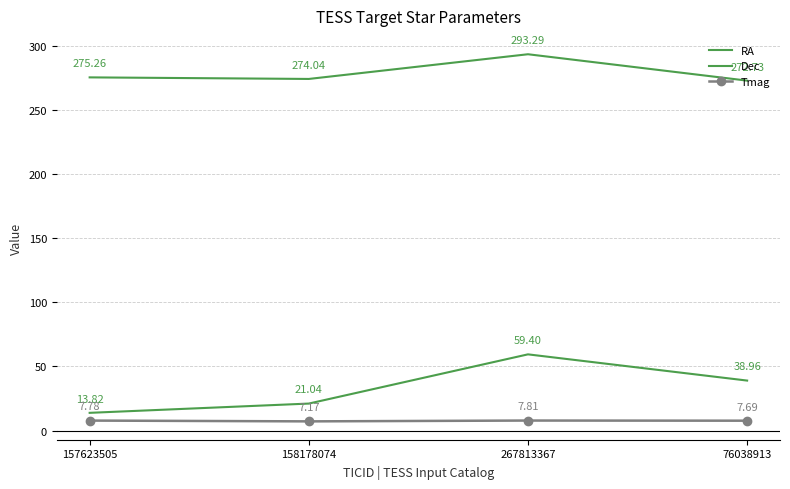

What is the approximate value of Dec at 158178074?

21.0